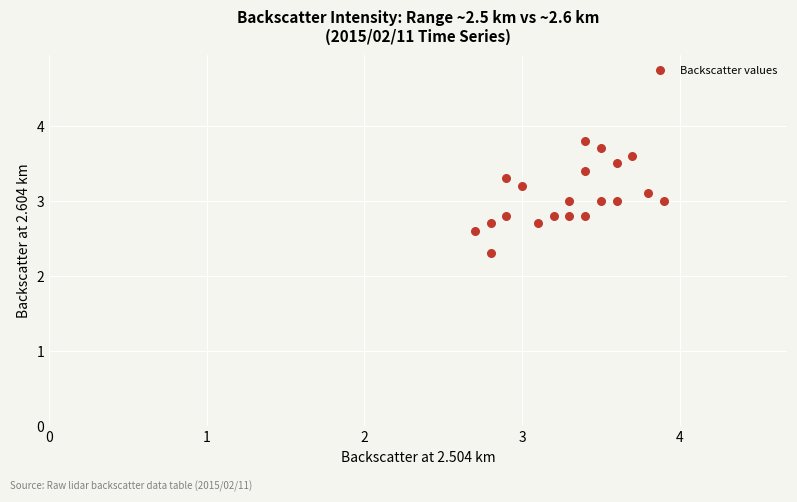

What is the range of Y values (max minus min)?

1.5